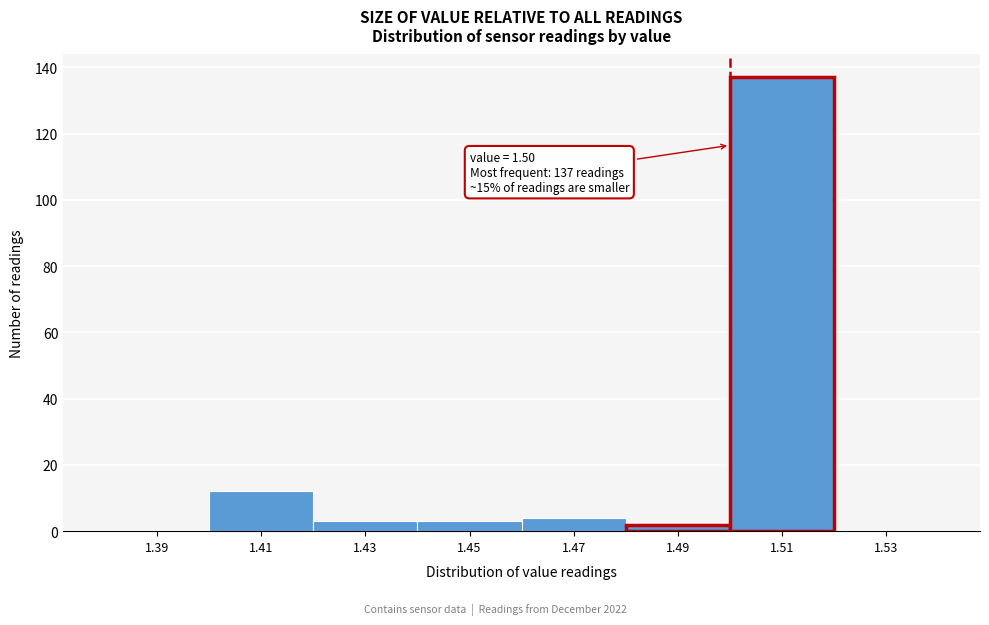

Over which range of the x-axis is the bar tallest?

1.50 to 1.52